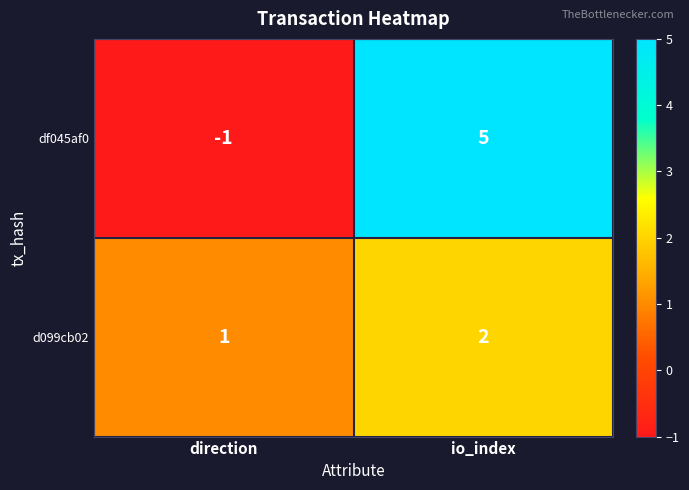

What is the spread (max minus min) of values at direction?

2